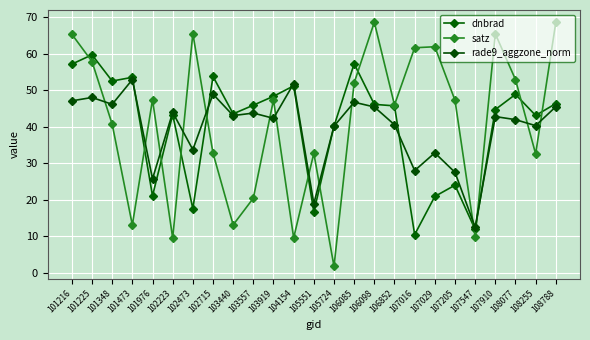

How many data points in satz are above 47?

13